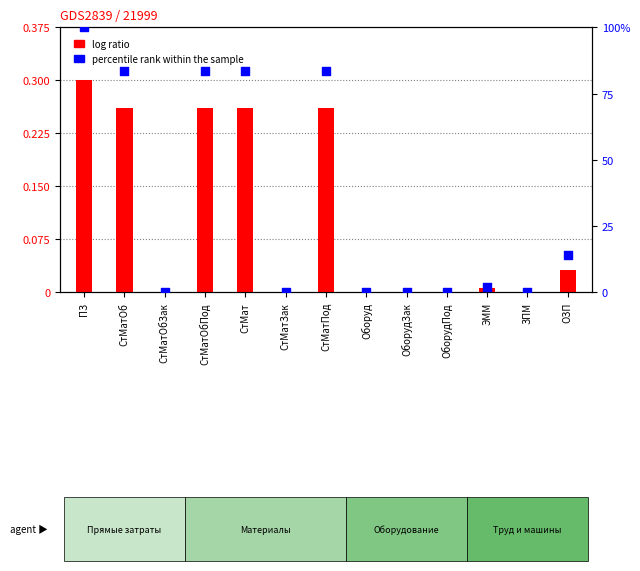

What are all the series names shown in the legend?

log ratio, percentile rank within the sample